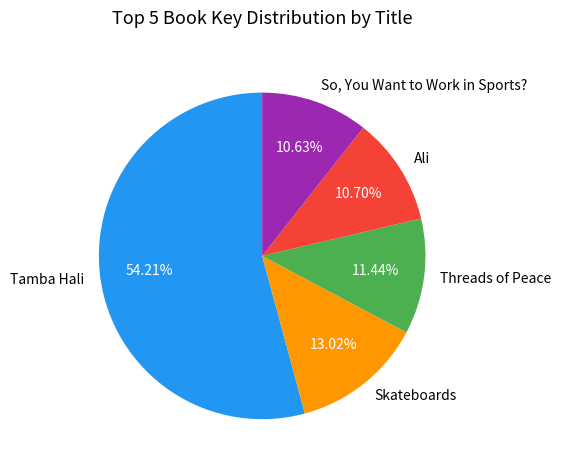

What is the largest slice in the pie chart?

Tamba Hali